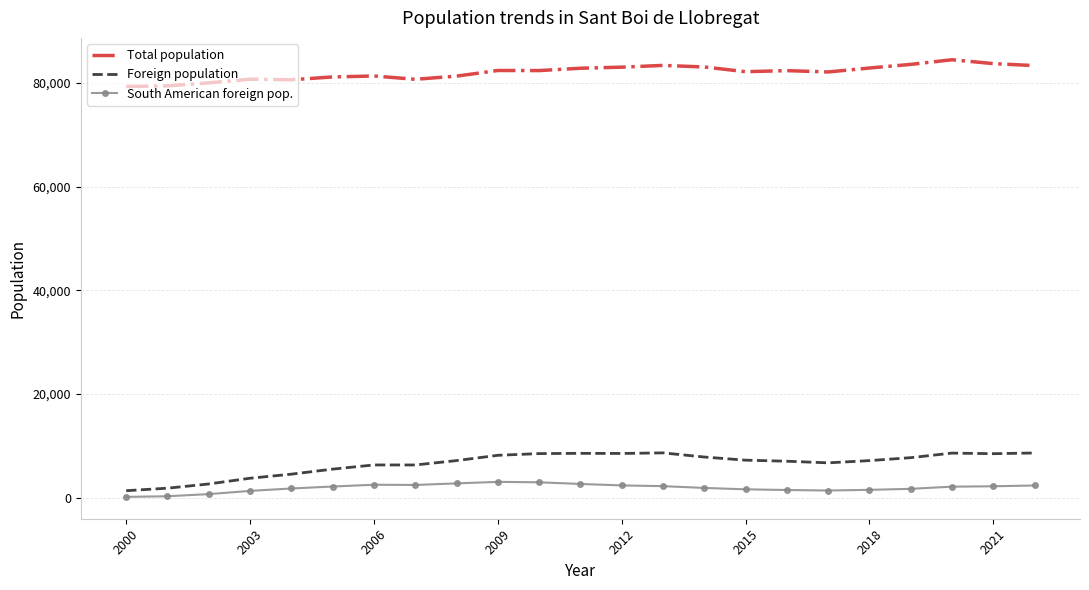

Which series has the largest total across all categories?

Total population